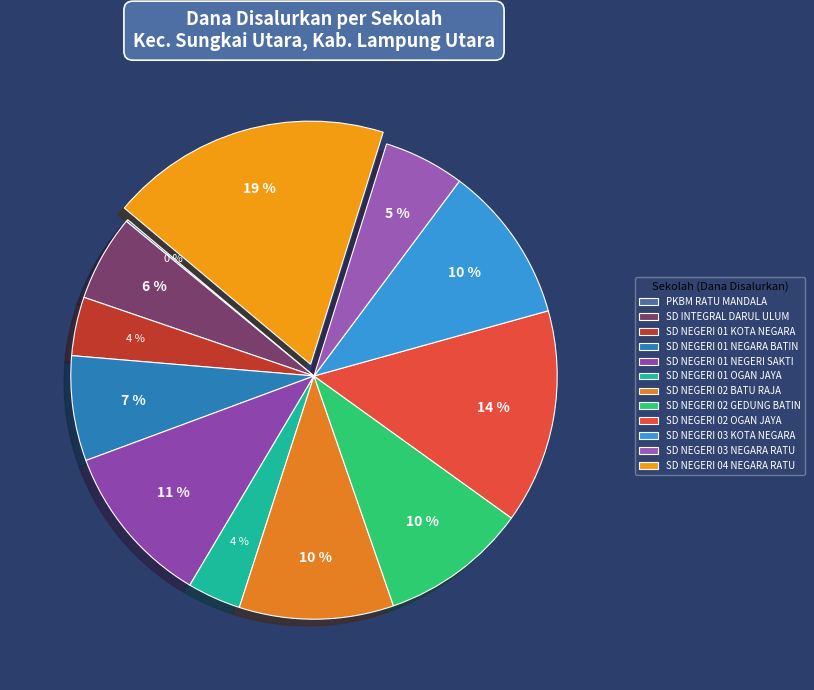

Is SD NEGERI 01 OGAN JAYA the majority of the pie?

No